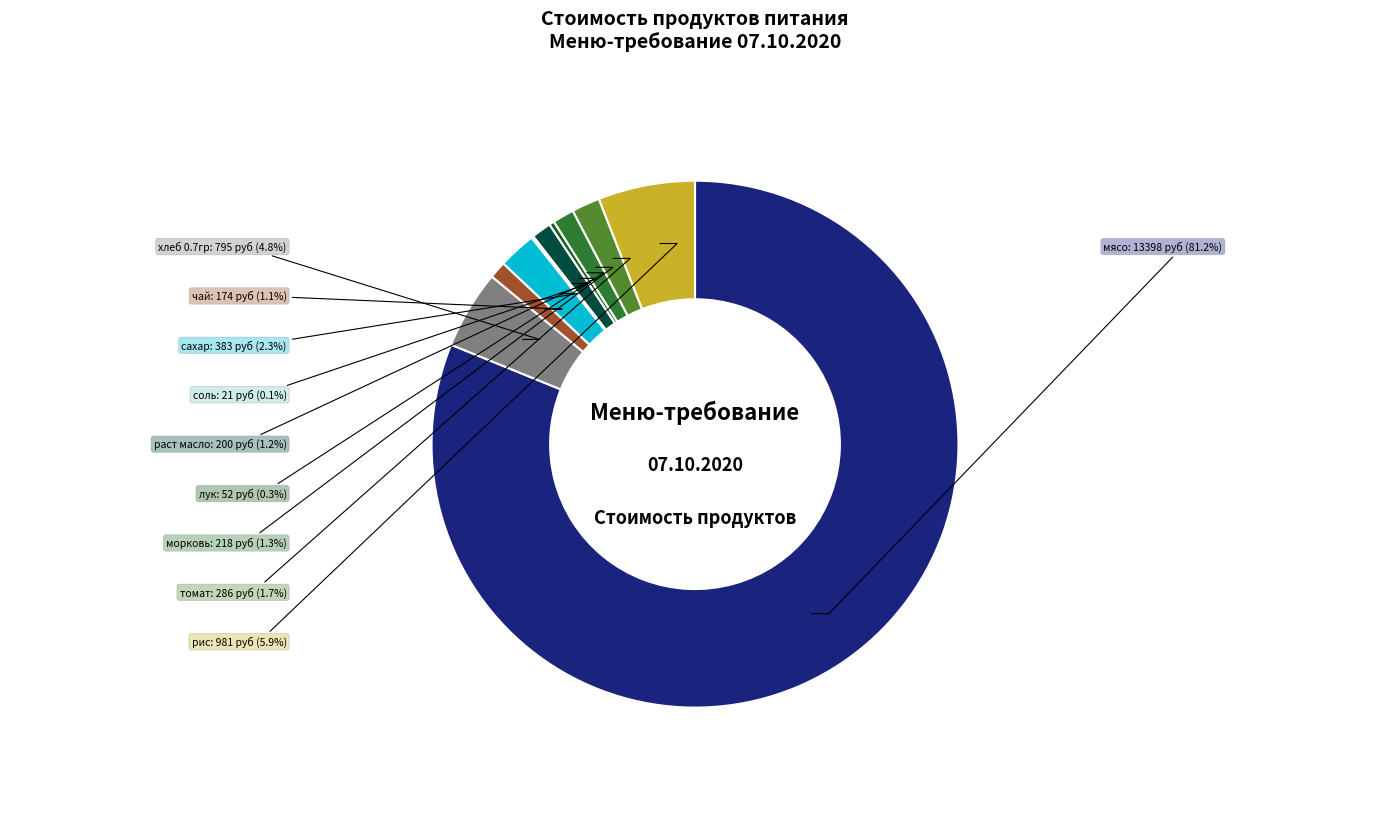

Which category has the biggest portion of the pie?

мясо